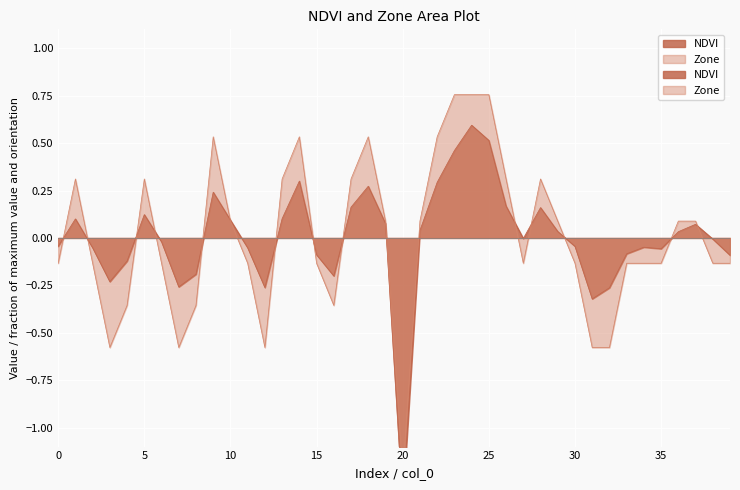

What is the smallest value displayed?

-1.4